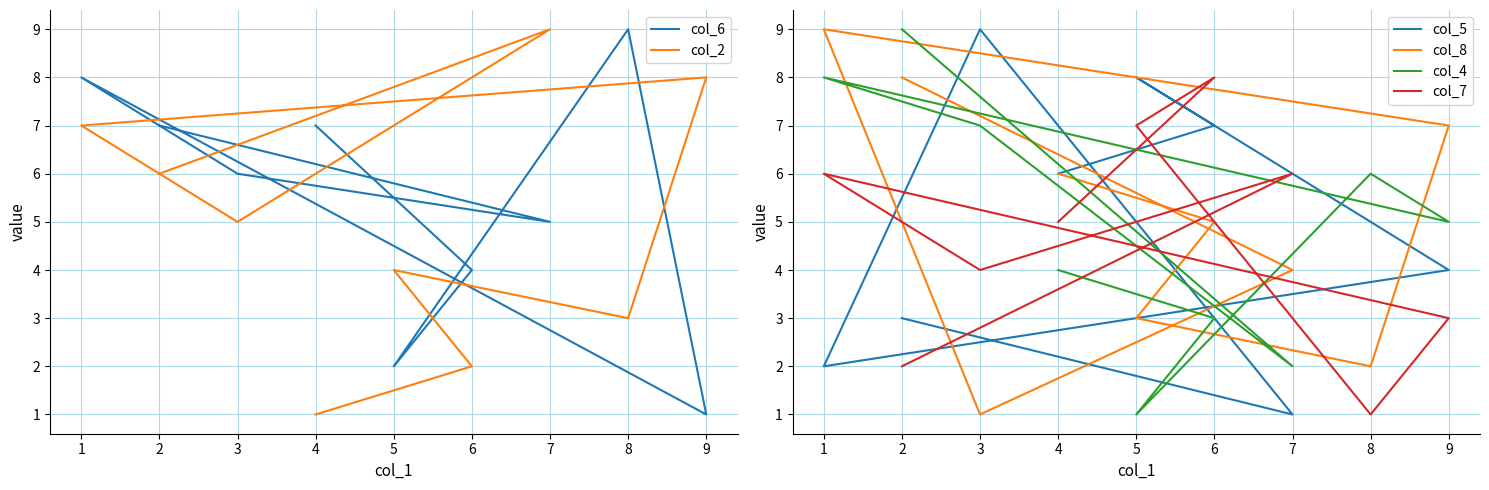

True or false: col_5 has a value of 0 at 7.

False